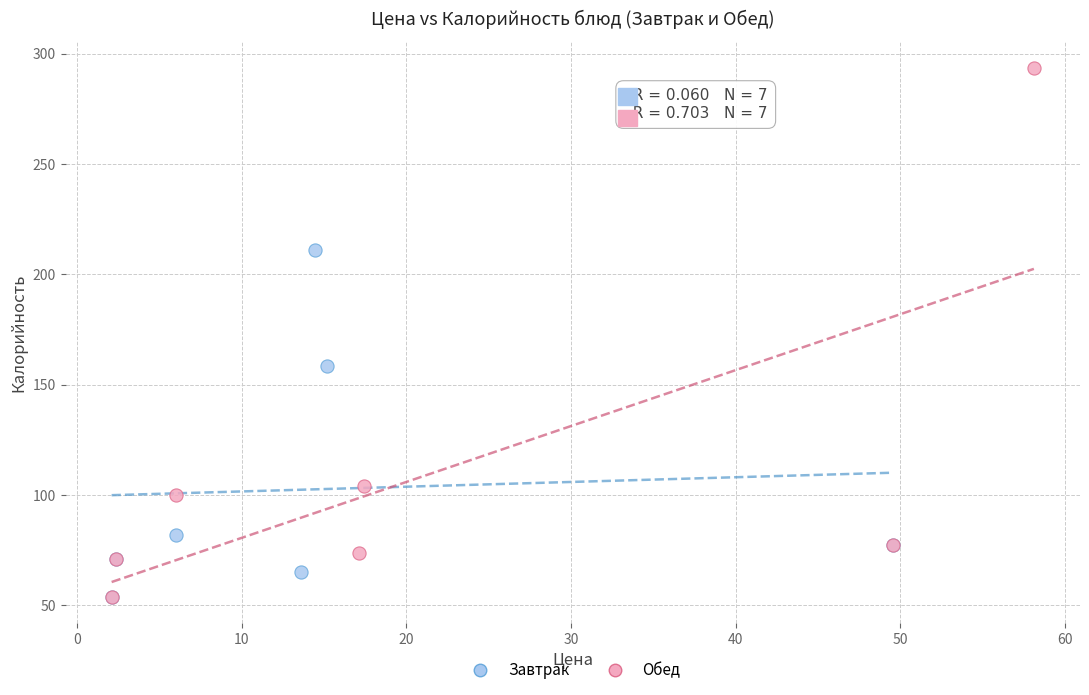

Which series has the widest spread of Y values?

Обед